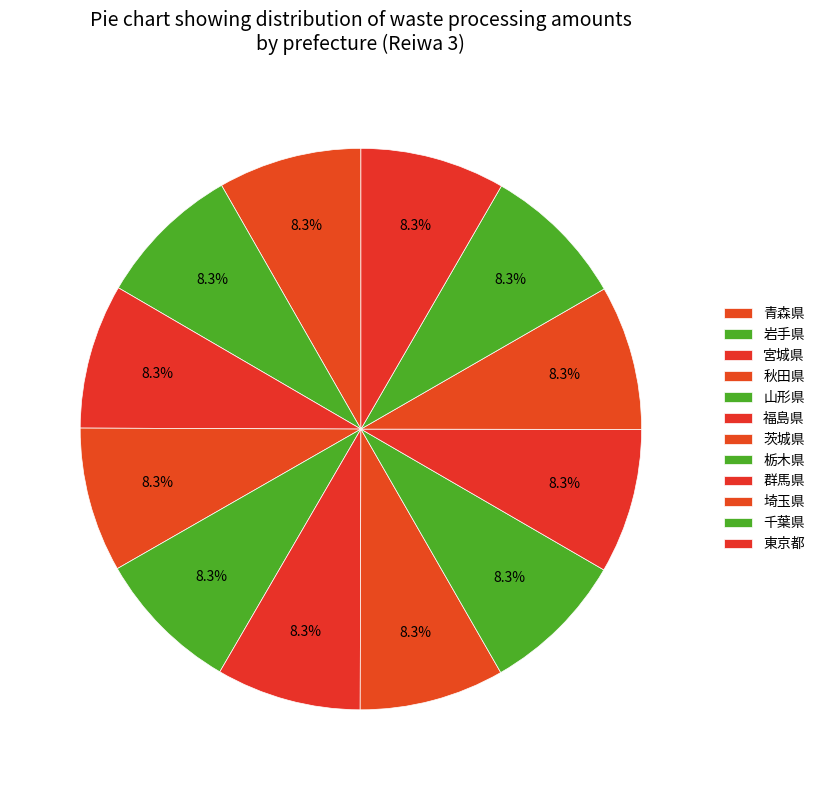

Which category has the biggest portion of the pie?

東京都